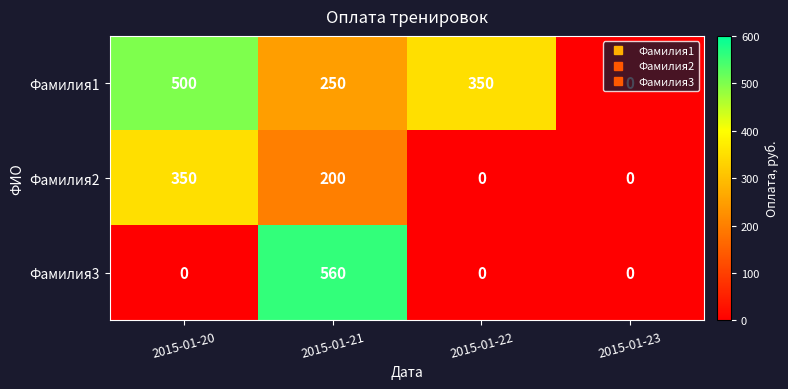

What is the greatest value displayed?

560